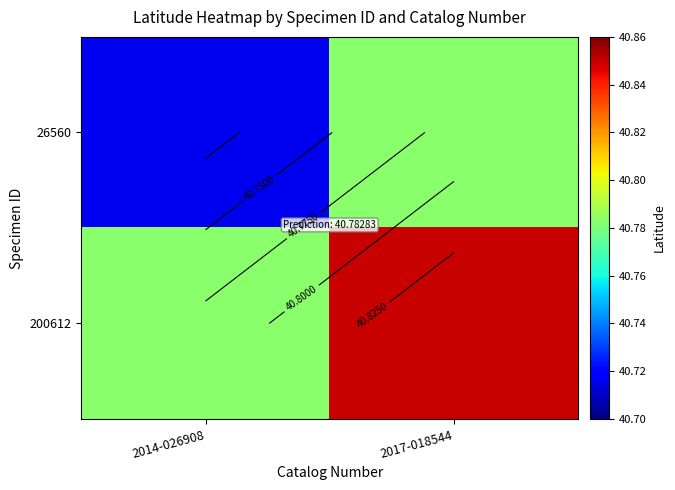

List the series in order of their peak value, lowest first.

26560, 200612